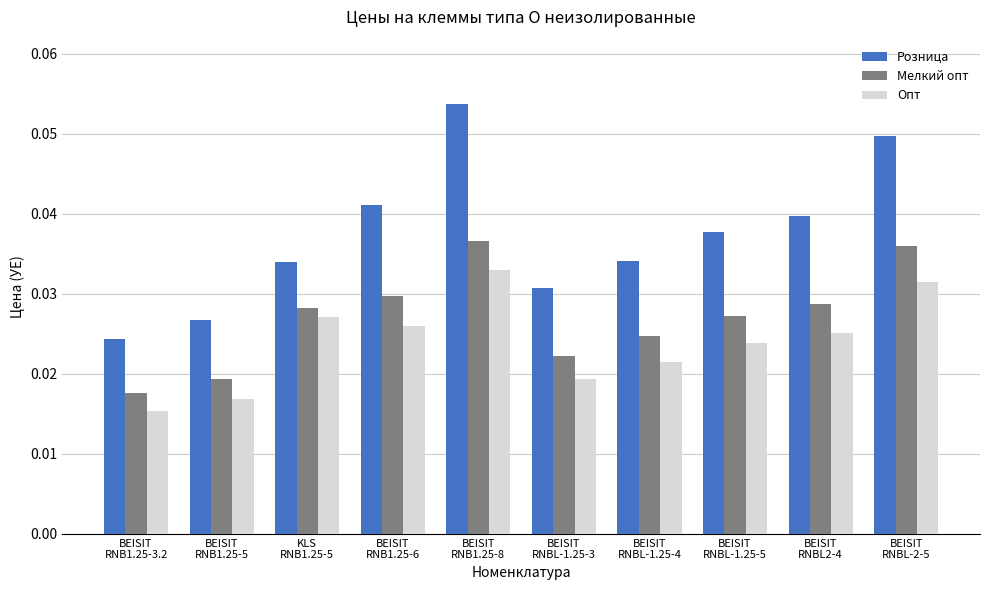

What is the label of the 8th bar from the left?

BEISIT
RNBL-1.25-5